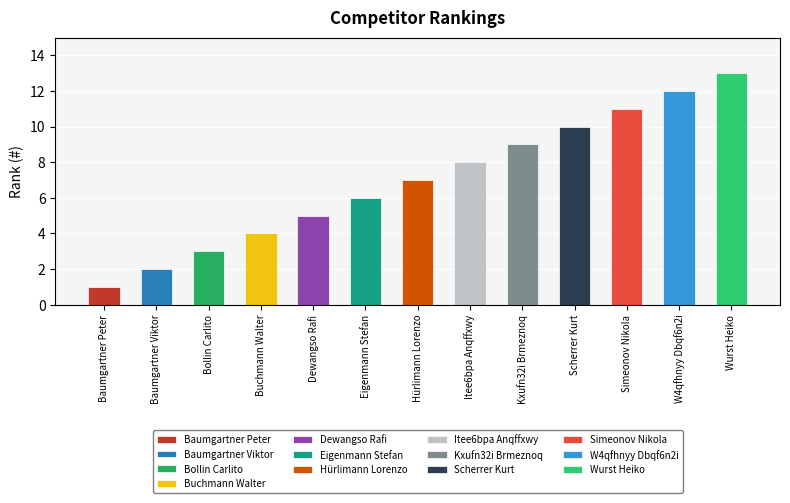

Reading right to left, extract all data points from this chart.

Wurst Heiko=13	W4qfhnyy Dbqf6n2i=12	Simeonov Nikola=11	Scherrer Kurt=10	Kxufn32i Brmeznoq=9	Itee6bpa Anqffxwy=8	Hürlimann Lorenzo=7	Eigenmann Stefan=6	Dewangso Rafi=5	Buchmann Walter=4	Bollin Carlito=3	Baumgartner Viktor=2	Baumgartner Peter=1